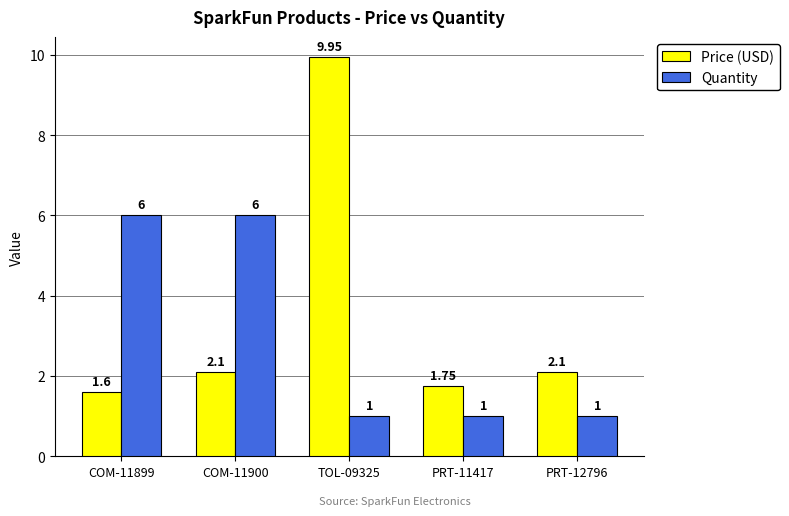

Which category has the highest value across all series?

TOL-09325